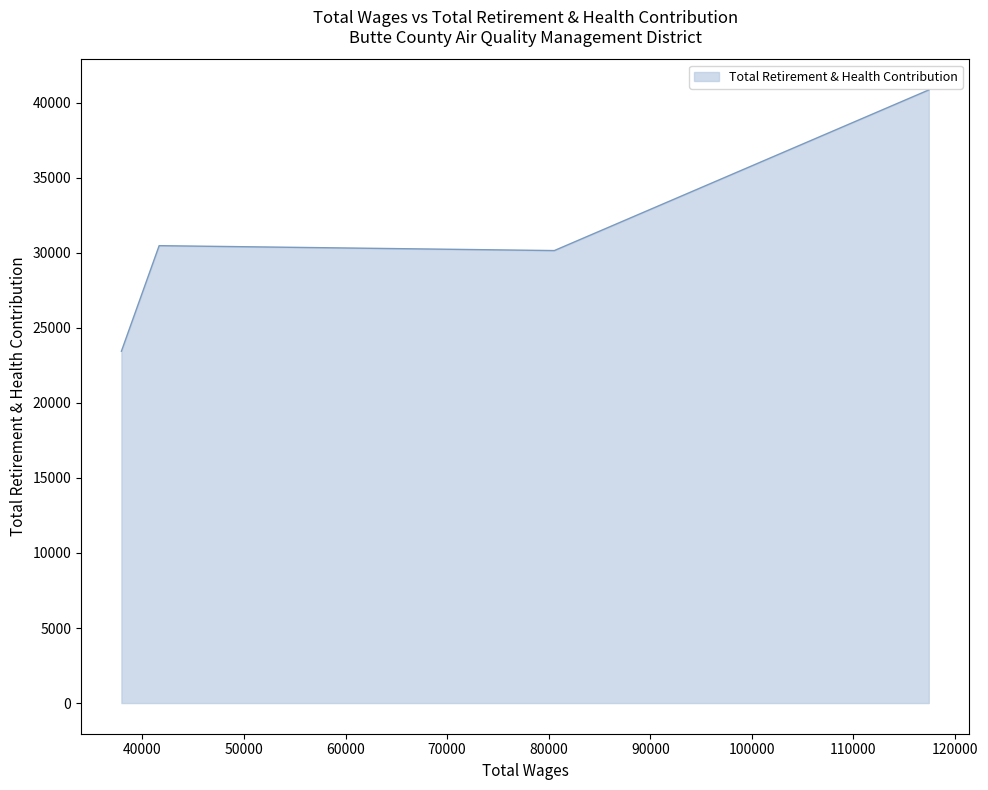

What is the average value?

31224